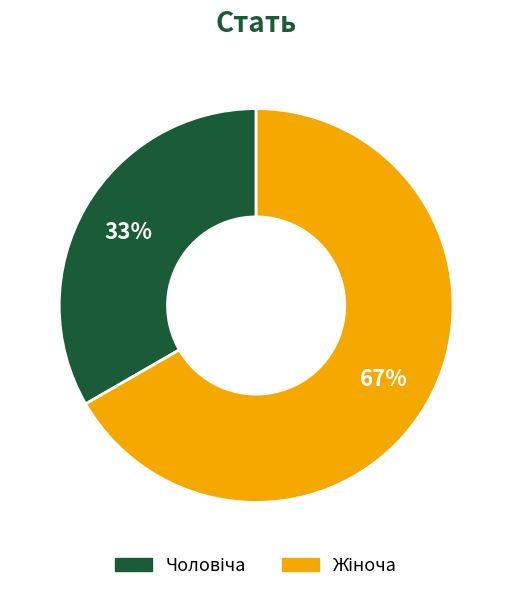

To the nearest percent, what is the average slice percentage?

50%